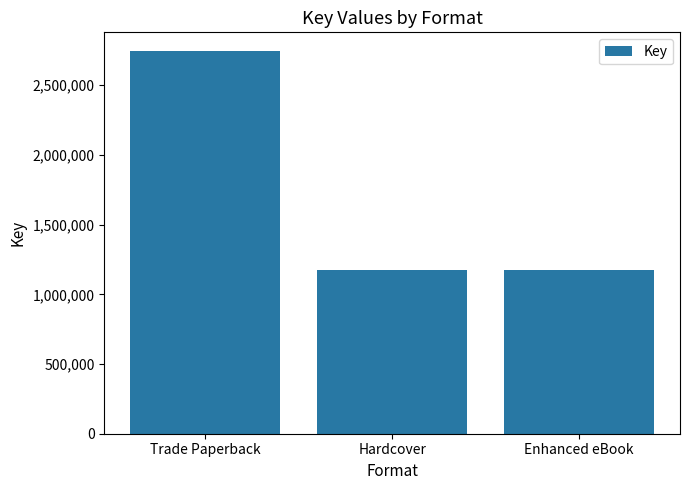

What is the maximum value shown in the chart?

2741800